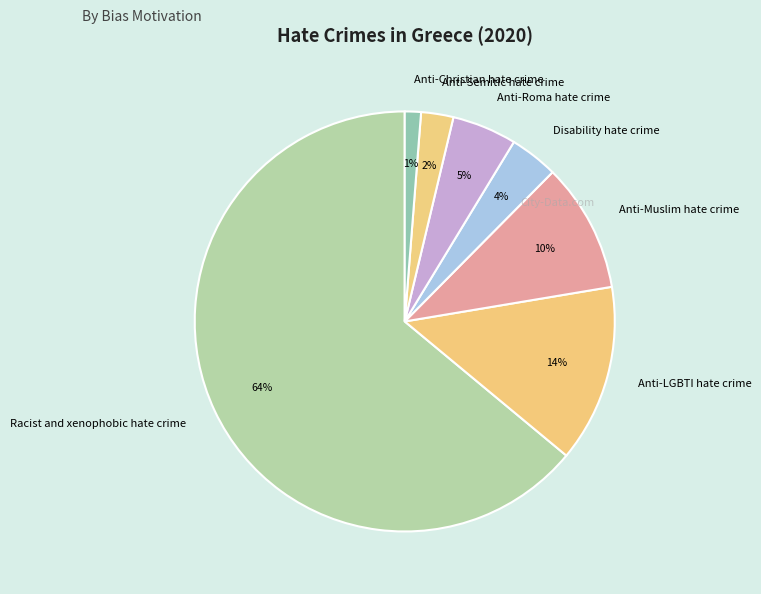

What is the majority slice?

Racist and xenophobic hate crime